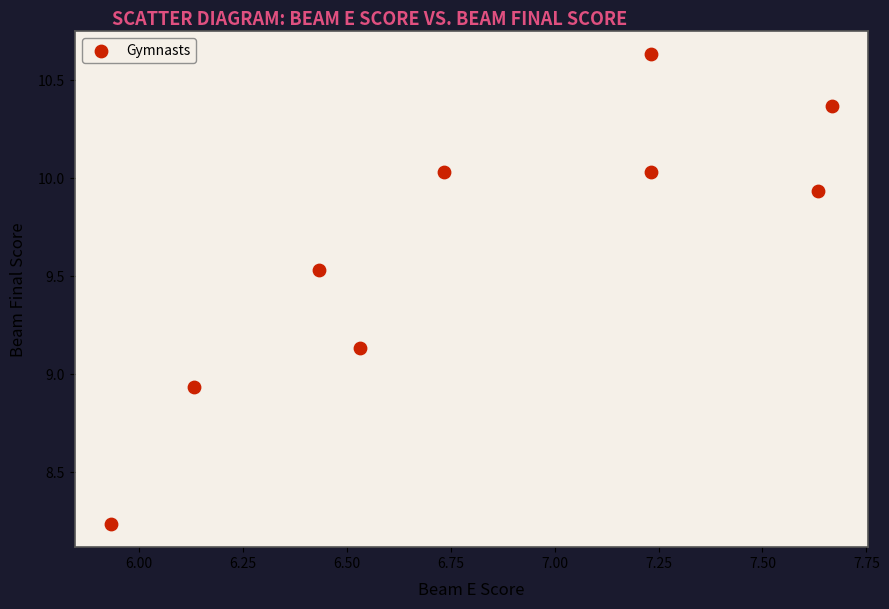

What is the average Y value?

9.6